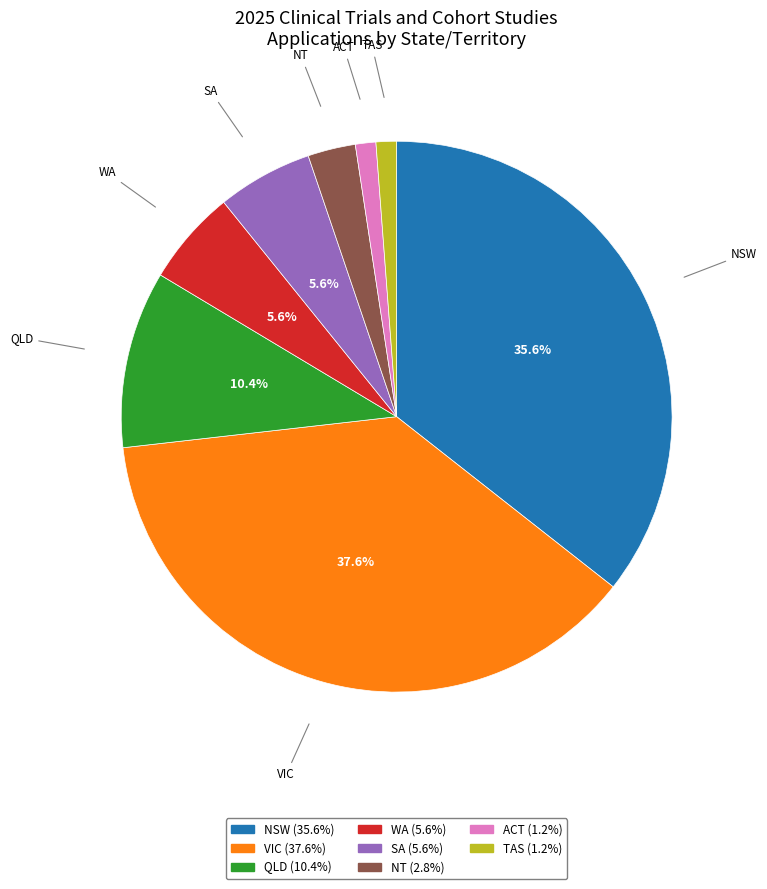

To the nearest percent, what is the average slice percentage?

12%